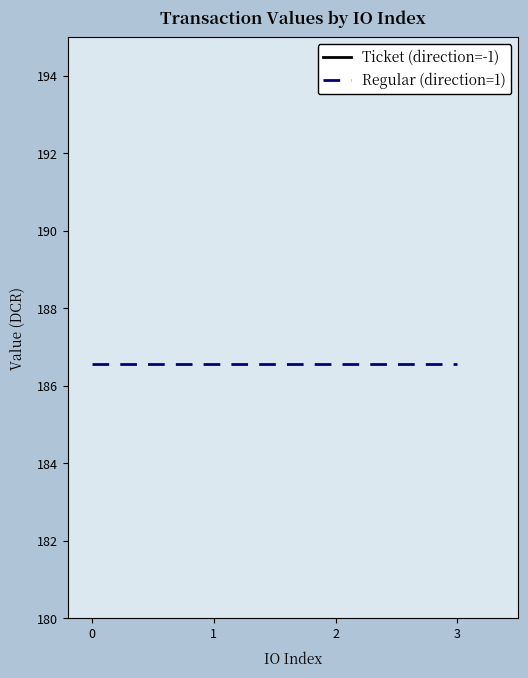

True or false: value and io_index intersect in this chart.

False